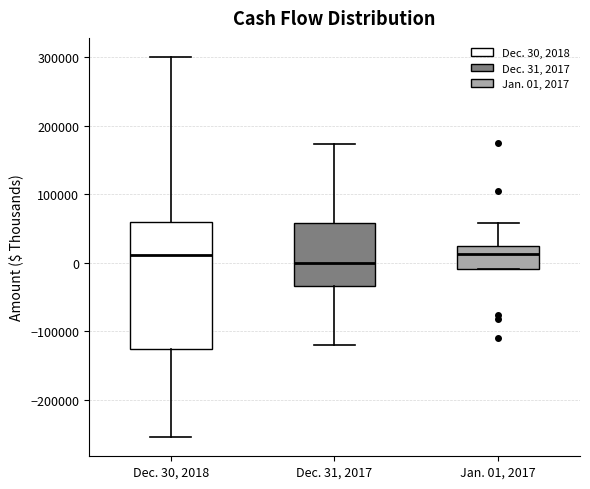

Reading left to right, read every box against the y-axis: the position of its median line, the range the box covers, and the ends of its whiskers. The values are not printed on the chart, so give them approximately, as read against the axis.

Dec. 30, 2018: median 10000, box -130000 to 60000, whiskers -250000 to 300000
Dec. 31, 2017: median 0, box -30000 to 60000, whiskers -120000 to 170000
Jan. 01, 2017: median 10000, box -10000 to 20000, whiskers -10000 to 60000